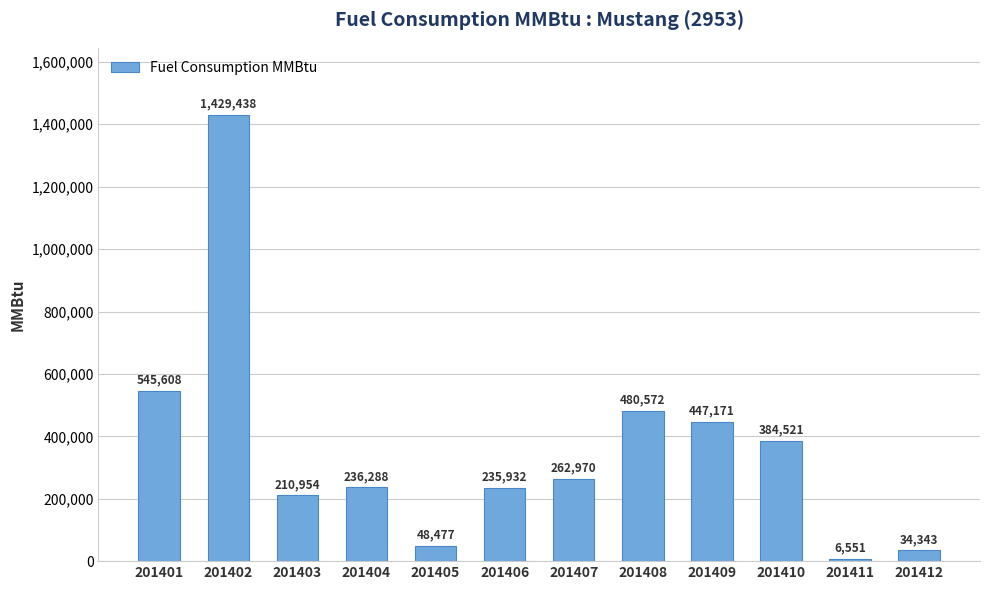

What is the difference between the maximum and minimum values?

1422887